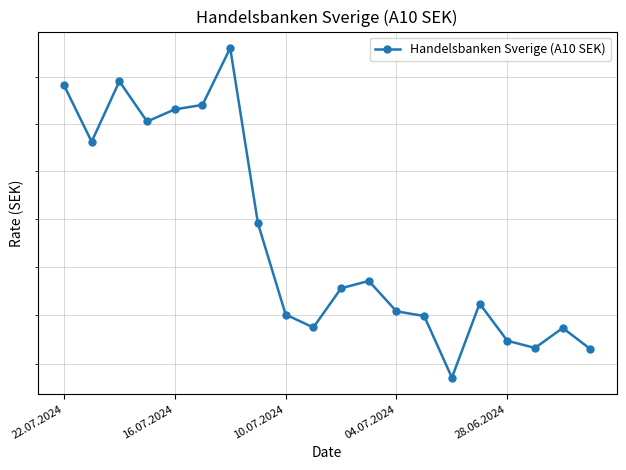

At which label does the data first exceed 3591?

22.07.2024